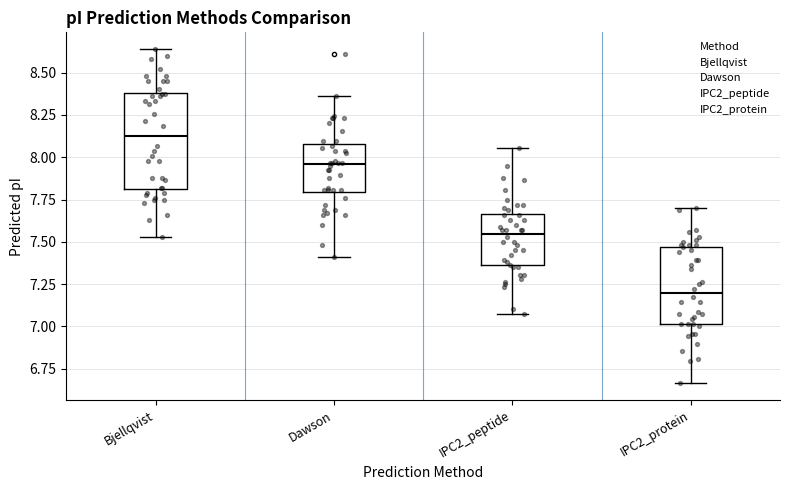

Which box has the lowest median line?

IPC2_protein